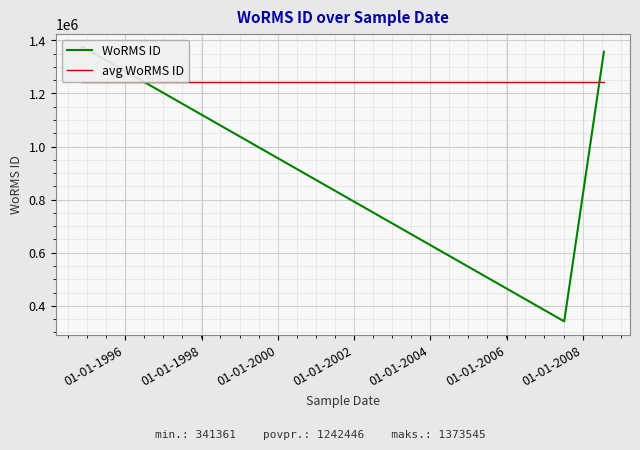

How many interior local valleys does the WoRMS ID series have?

1